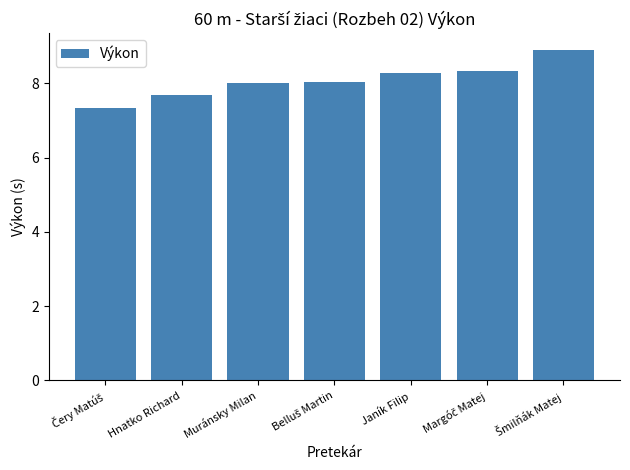

What is the value of the 3rd bar from the left?

8.0